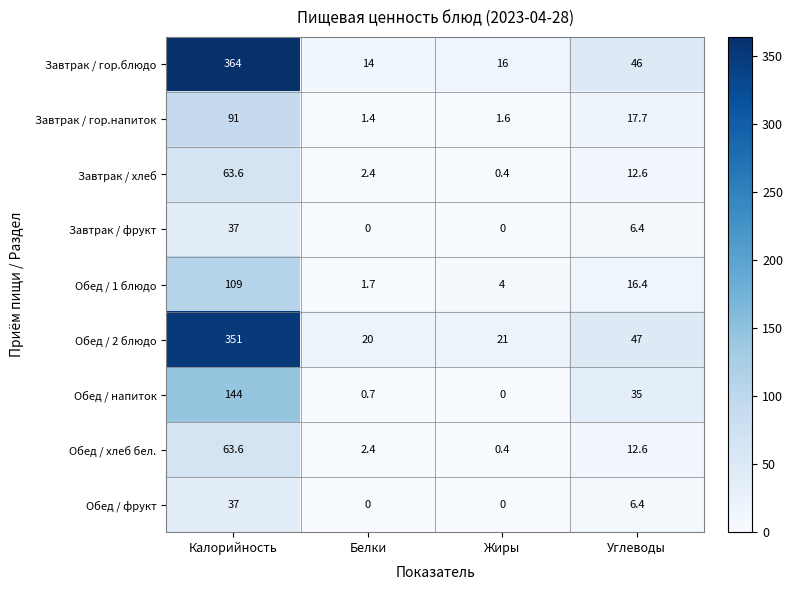

What is the sum of all Обед / 1 блюдо values?

131.1